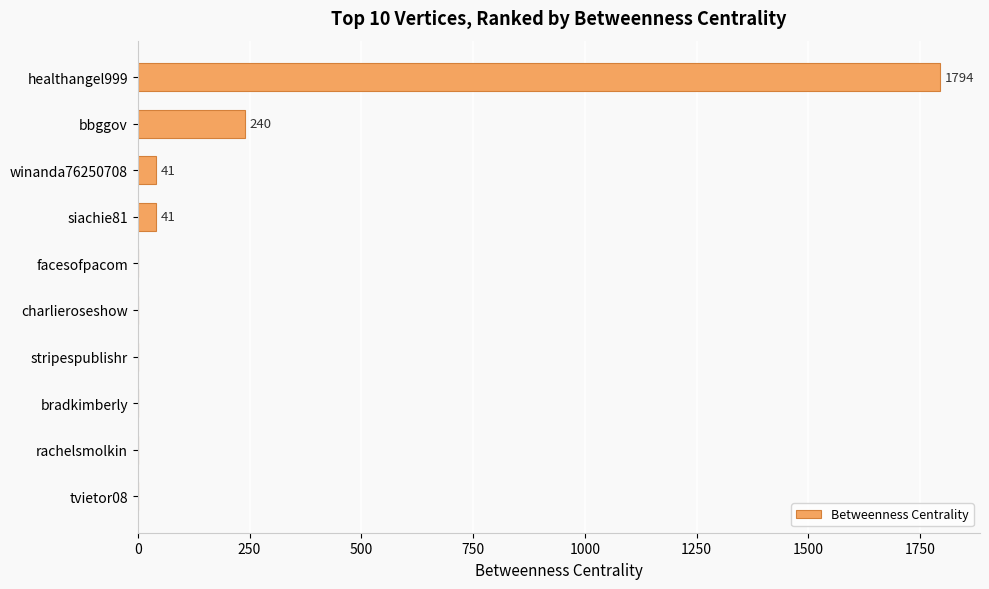

Where is the data nearest to the value 897?

bbggov